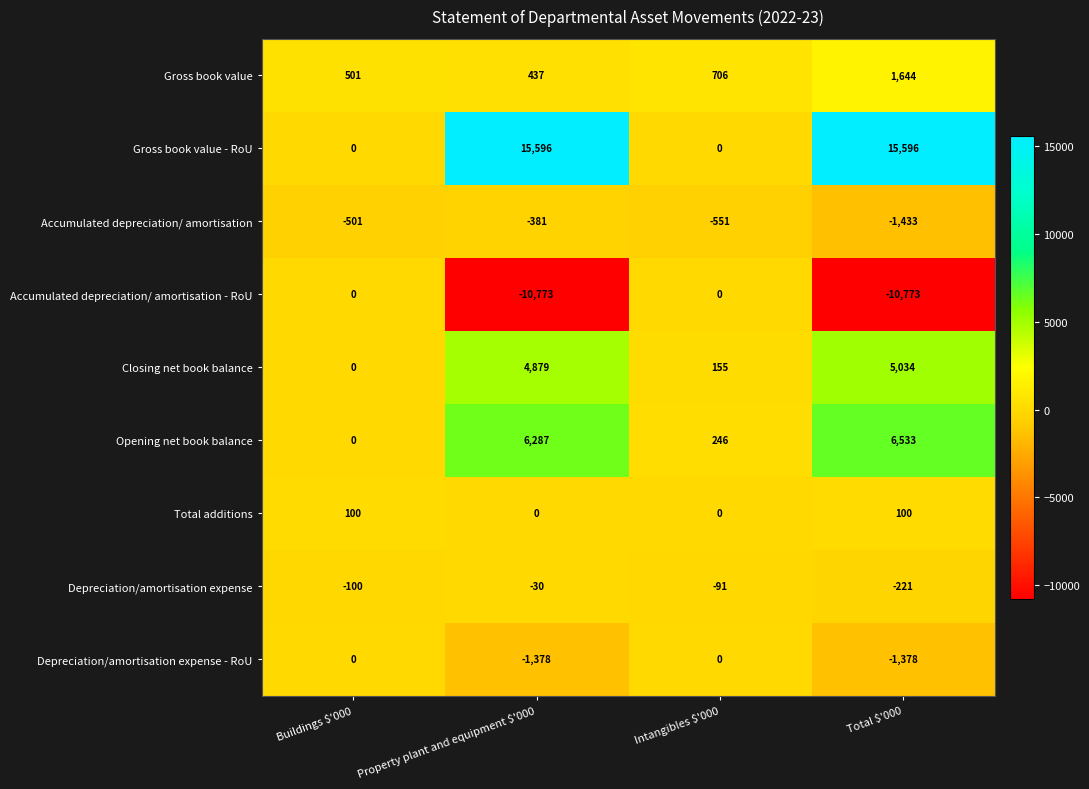

What is the minimum value shown in the chart?

-10773